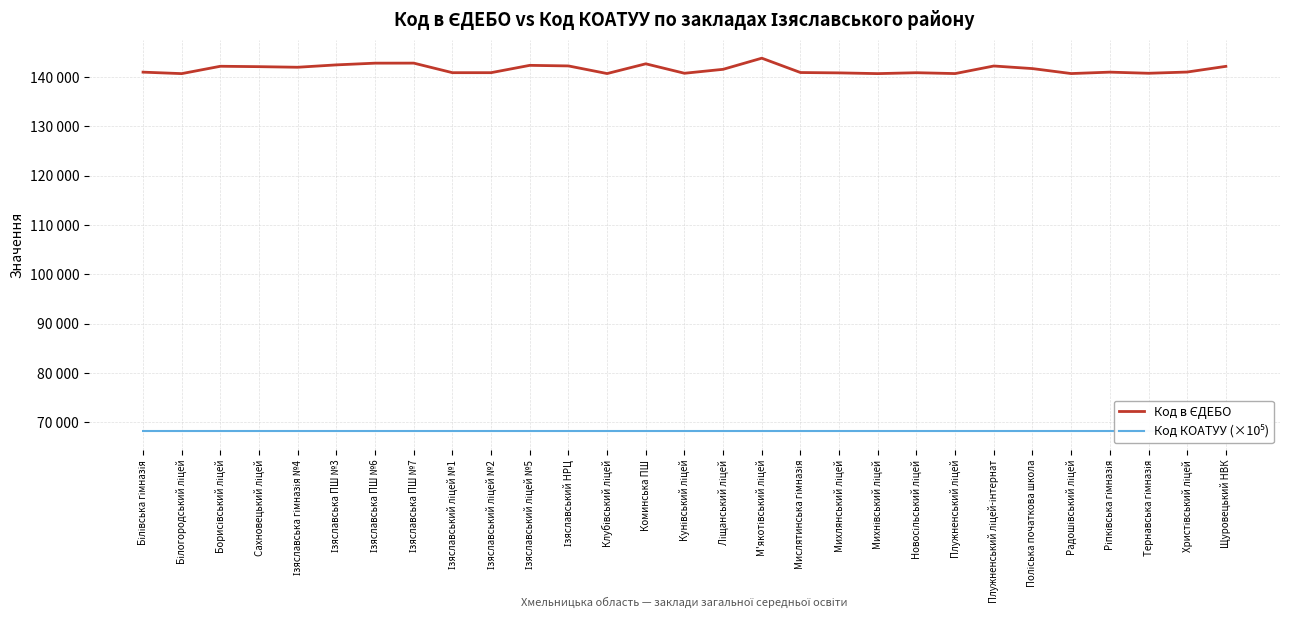

Reading left to right, extract all data points from this chart.

Код в ЄДЕБО: Білівська гімназія=140980.0	Білогородський ліцей=140681.0	Борисівський ліцей=142173.0	Сахновецький ліцей=142091.0	Ізяславська гімназія №4=141973.0	Ізяславська ПШ №3=142453.0	Ізяславська ПШ №6=142803.0	Ізяславська ПШ №7=142810.0	Ізяславський ліцей №1=140872.0	Ізяславський ліцей №2=140873.0	Ізяславський ліцей №5=142358.0	Ізяславський НРЦ=142241.0	Клубівський ліцей=140694.0	Коминська ПШ=142670.0	Кунівський ліцей=140754.0	Ліщанський ліцей=141554.0	М'якотівський ліцей=143811.0	Мислятинська гімназія=140903.0	Михлянський ліцей=140831.0	Михнівський ліцей=140682.0	Новосільський ліцей=140864.0	Плужненський ліцей=140691.0	Плужненський ліцей-інтернат=142227.0	Поліська початкова школа=141700.0	Радошівський ліцей=140693.0	Ріпківська гімназія=140981.0	Тернавська гімназія=140753.0	Христівський ліцей=141002.0	Щуровецький НВК=142156.0
Код КОАТУУ (×10⁵): Білівська гімназія=68221.8	Білогородський ліцей=68221.8	Борисівський ліцей=68221.8	Сахновецький ліцей=68221.9	Ізяславська гімназія №4=68221.1	Ізяславська ПШ №3=68221.1	Ізяславська ПШ №6=68221.1	Ізяславська ПШ №7=68221.1	Ізяславський ліцей №1=68221.1	Ізяславський ліцей №2=68221.1	Ізяславський ліцей №5=68221.1	Ізяславський НРЦ=68221.1	Клубівський ліцей=68221.8	Коминська ПШ=68221.8	Кунівський ліцей=68221.8	Ліщанський ліцей=68221.8	М'якотівський ліцей=68221.8	Мислятинська гімназія=68221.8	Михлянський ліцей=68221.8	Михнівський ліцей=68221.8	Новосільський ліцей=68221.8	Плужненський ліцей=68221.9	Плужненський ліцей-інтернат=68221.9	Поліська початкова школа=68221.9	Радошівський ліцей=68221.9	Ріпківська гімназія=68221.9	Тернавська гімназія=68221.9	Христівський ліцей=68221.9	Щуровецький НВК=68221.9